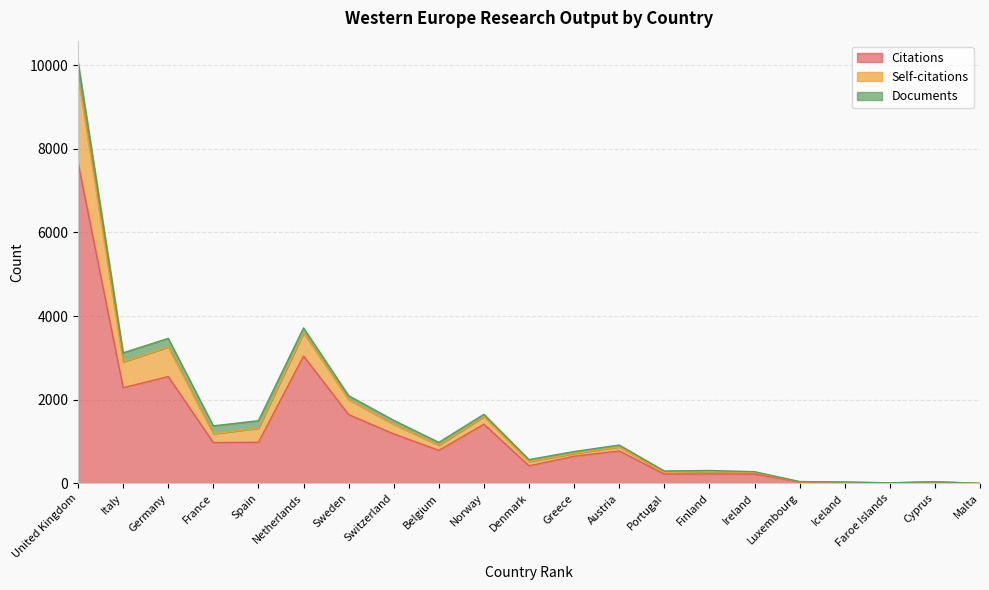

How many lines are shown in the chart?

3